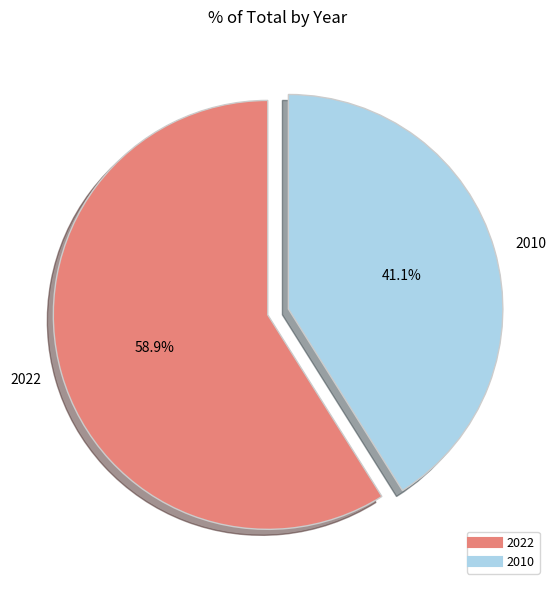

What percentage is the 2022 slice, to the nearest percent?

59%